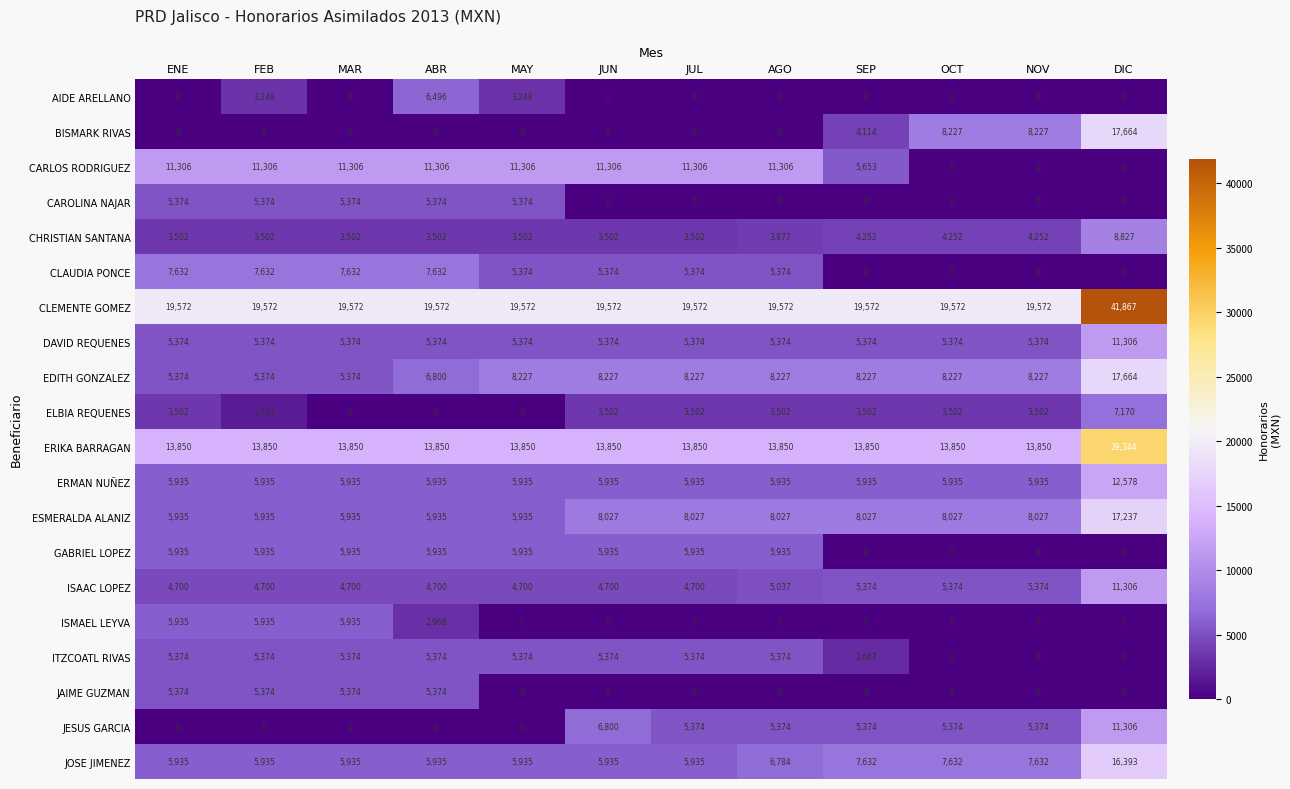

Is it true that DAVID REQUENES equals 5374 at JUN?

True